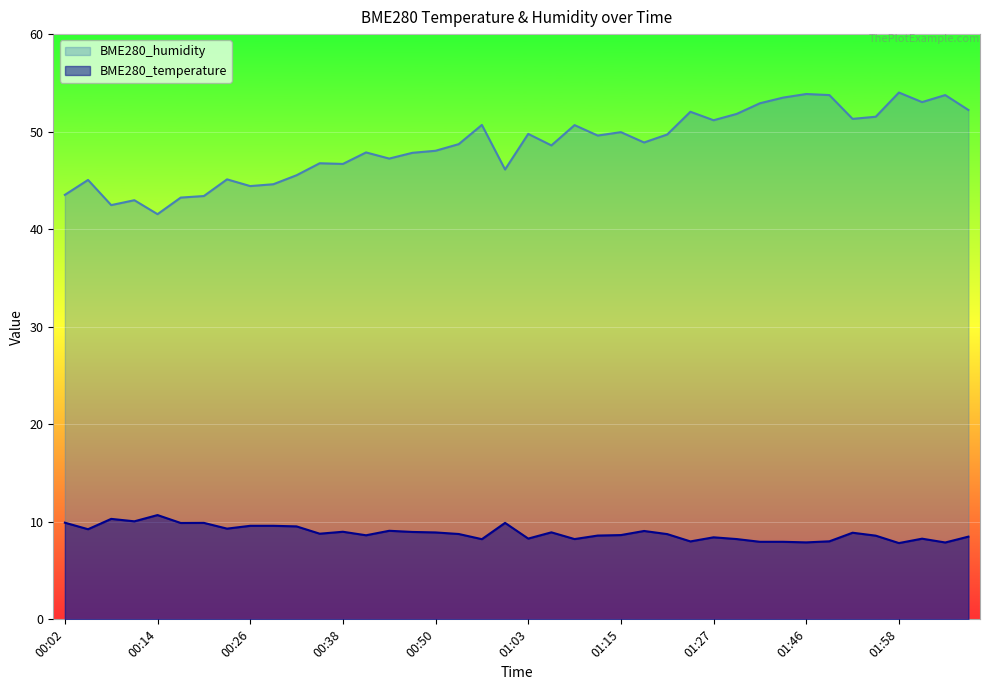

At which category is the sum across all series the highest?

01:58